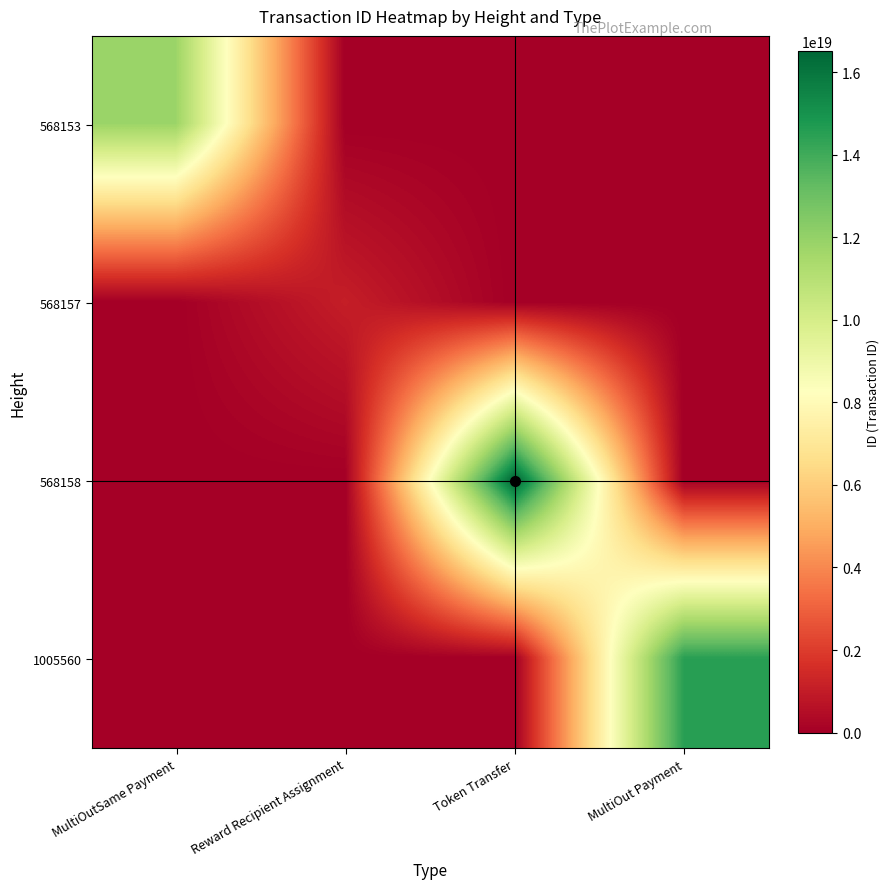

List the series in order of their peak value, highest first.

568158, 1005560, 568153, 568157